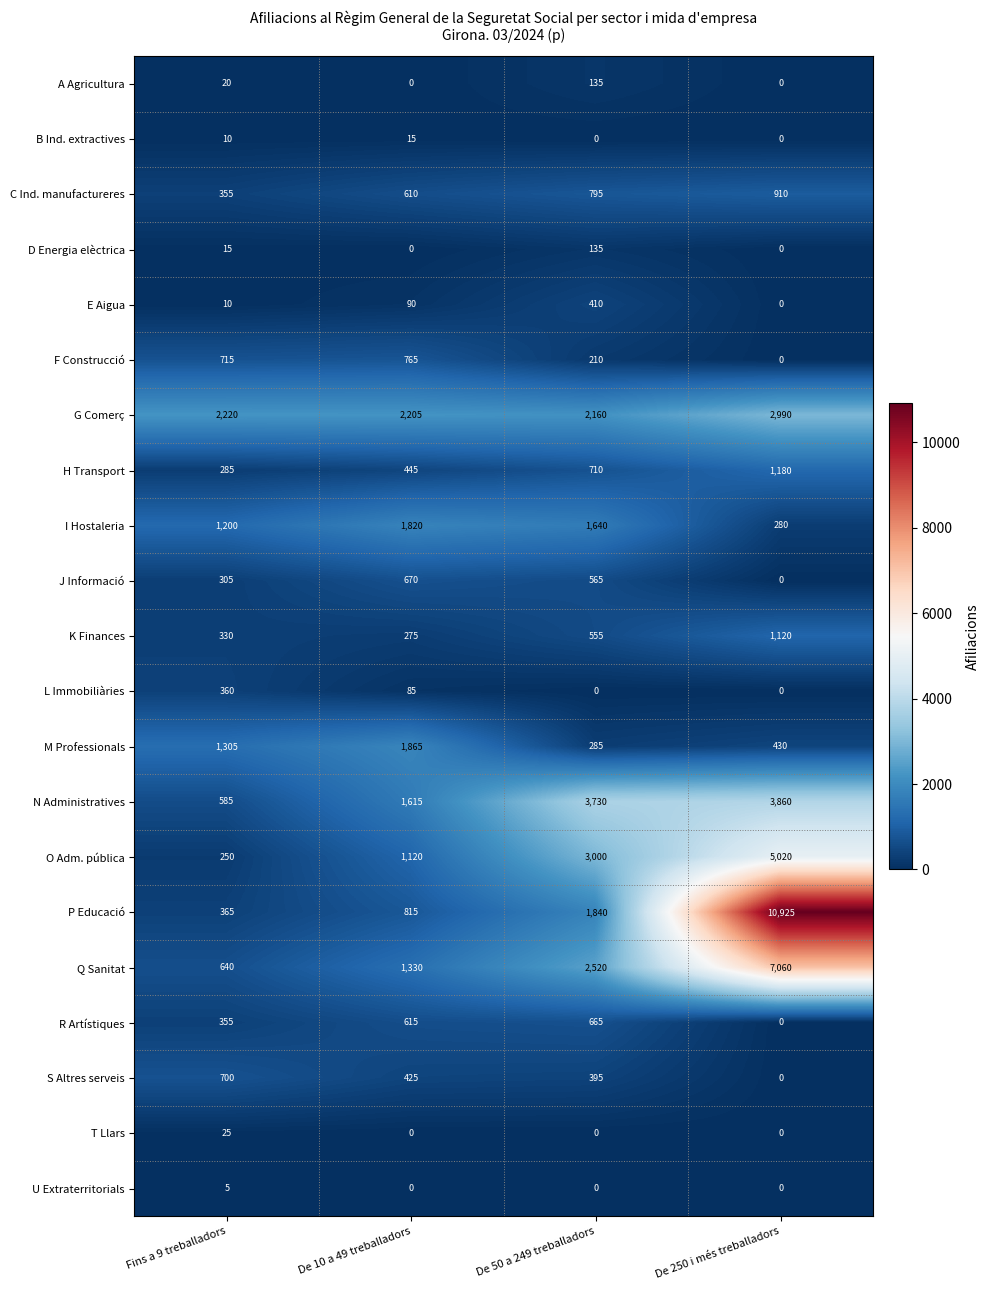

Count the number of data series in this chart.

21